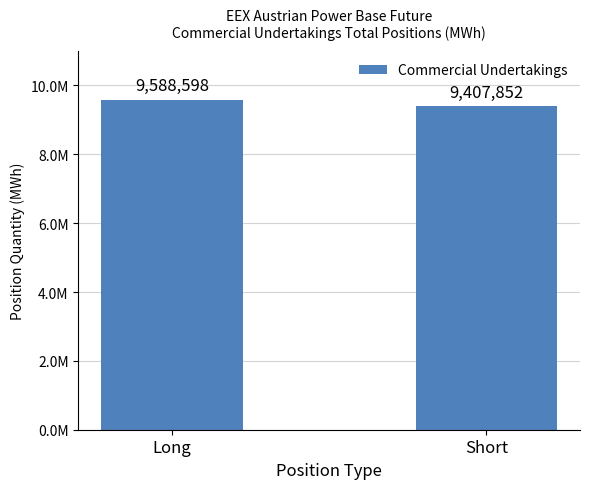

Are the bars horizontal?

No